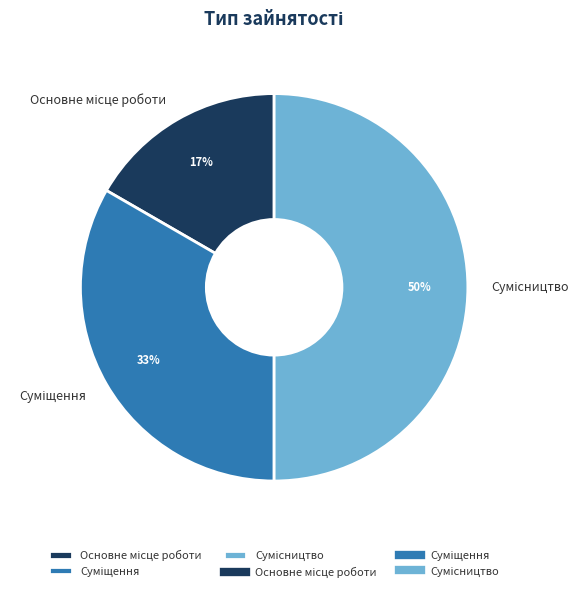

To the nearest percent, what is the average slice percentage?

33%